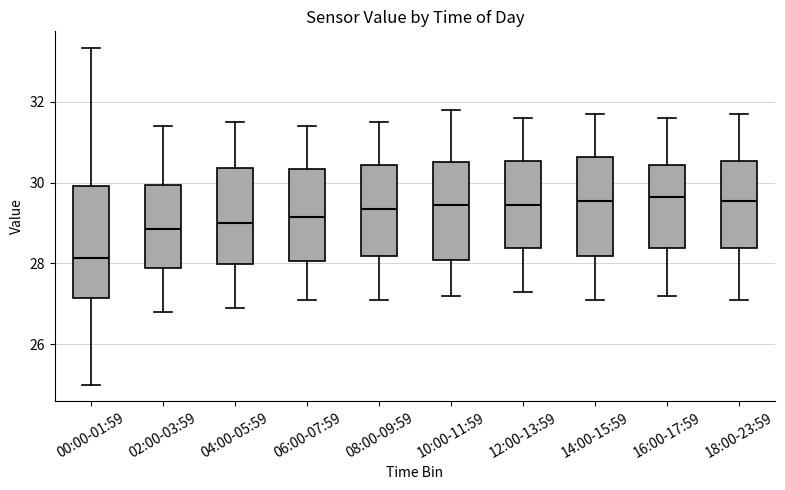

Reading left to right, transcribe this box plot: for each box, give where its median line is, the range the box spans, and where its two whiskers end, as read against the y-axis. The values are not printed on the chart, so give them approximately, as read against the axis.

00:00-01:59: median 28.2, box 27.2 to 30.0, whiskers 25.0 to 33.4
02:00-03:59: median 28.8, box 27.8 to 30.0, whiskers 26.8 to 31.4
04:00-05:59: median 29.0, box 28.0 to 30.4, whiskers 27.0 to 31.6
06:00-07:59: median 29.2, box 28.0 to 30.4, whiskers 27.2 to 31.4
08:00-09:59: median 29.4, box 28.2 to 30.4, whiskers 27.2 to 31.6
10:00-11:59: median 29.4, box 28.0 to 30.6, whiskers 27.2 to 31.8
12:00-13:59: median 29.4, box 28.4 to 30.6, whiskers 27.4 to 31.6
14:00-15:59: median 29.6, box 28.2 to 30.6, whiskers 27.2 to 31.8
16:00-17:59: median 29.6, box 28.4 to 30.4, whiskers 27.2 to 31.6
18:00-23:59: median 29.6, box 28.4 to 30.6, whiskers 27.2 to 31.8